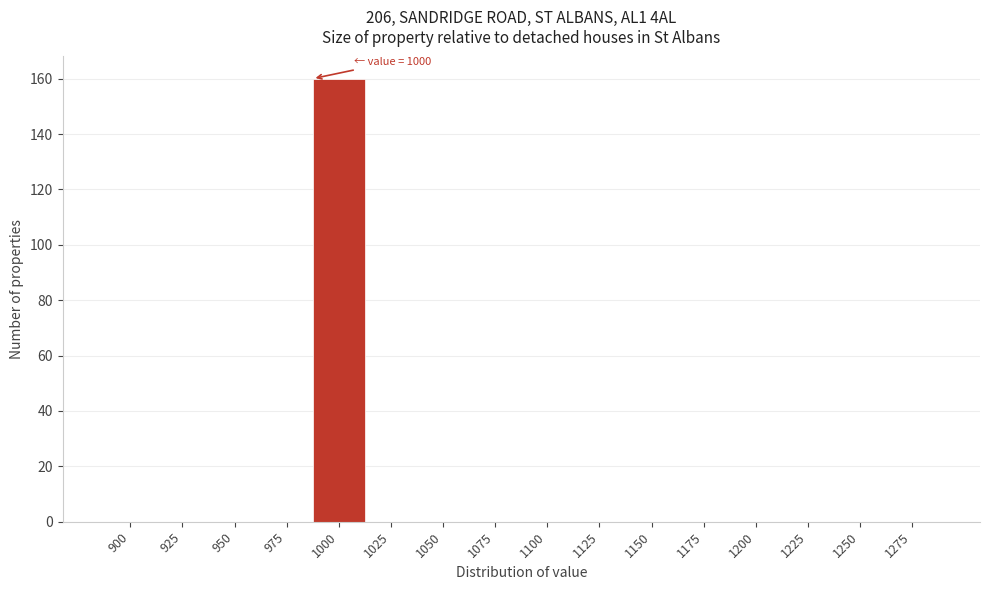

Reading left to right, transcribe all the data shown in this chart.

900=0	925=0	950=0	975=0	1000=160	1025=0	1050=0	1075=0	1100=0	1125=0	1150=0	1175=0	1200=0	1225=0	1250=0	1275=0